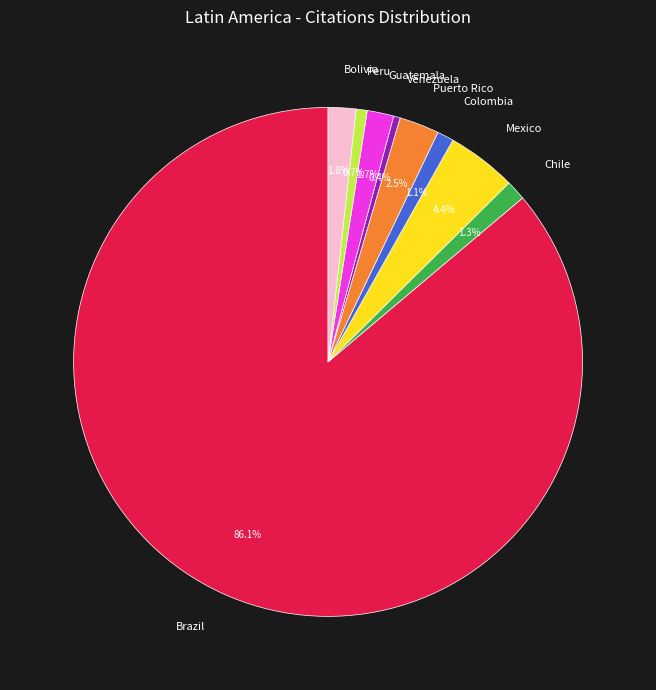

Do Puerto Rico and Venezuela together represent more than half of the pie?

No